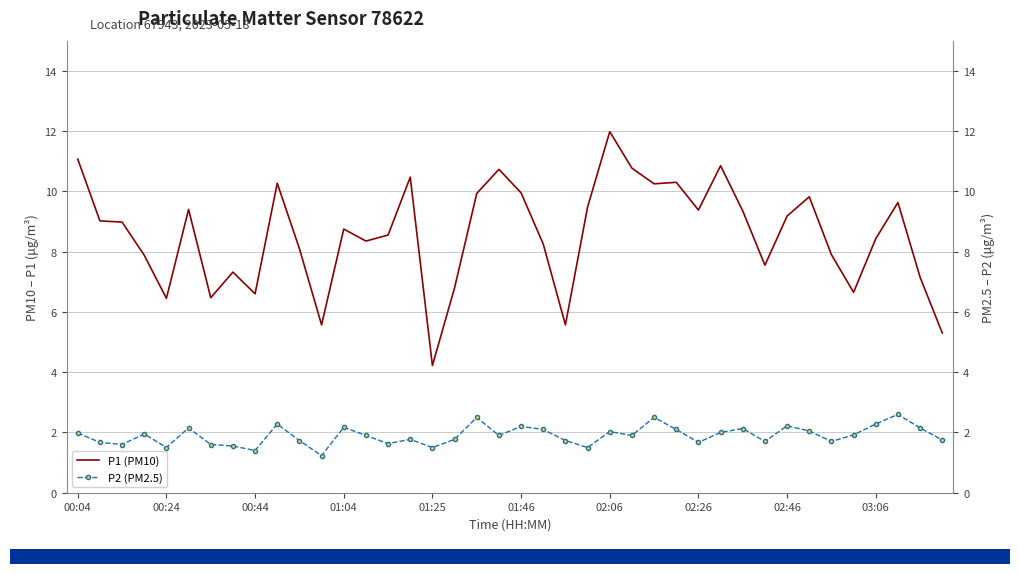

What position from the right is 30?

10